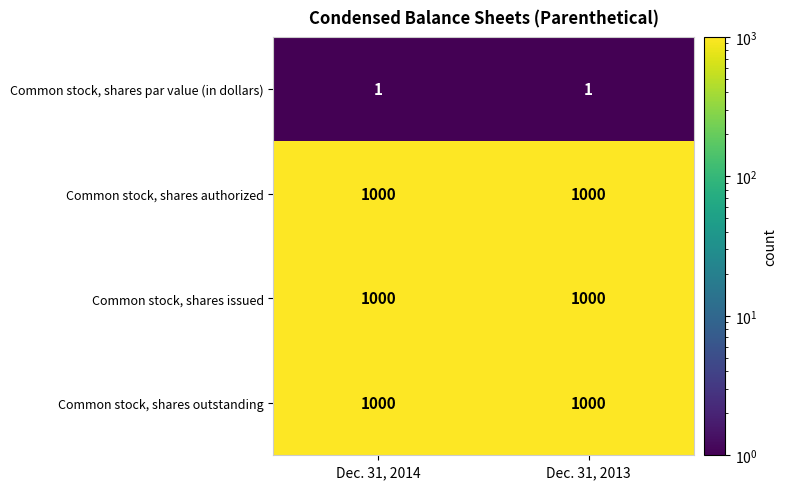

What is the approximate value of Common stock, shares outstanding at Dec. 31, 2014?

1000